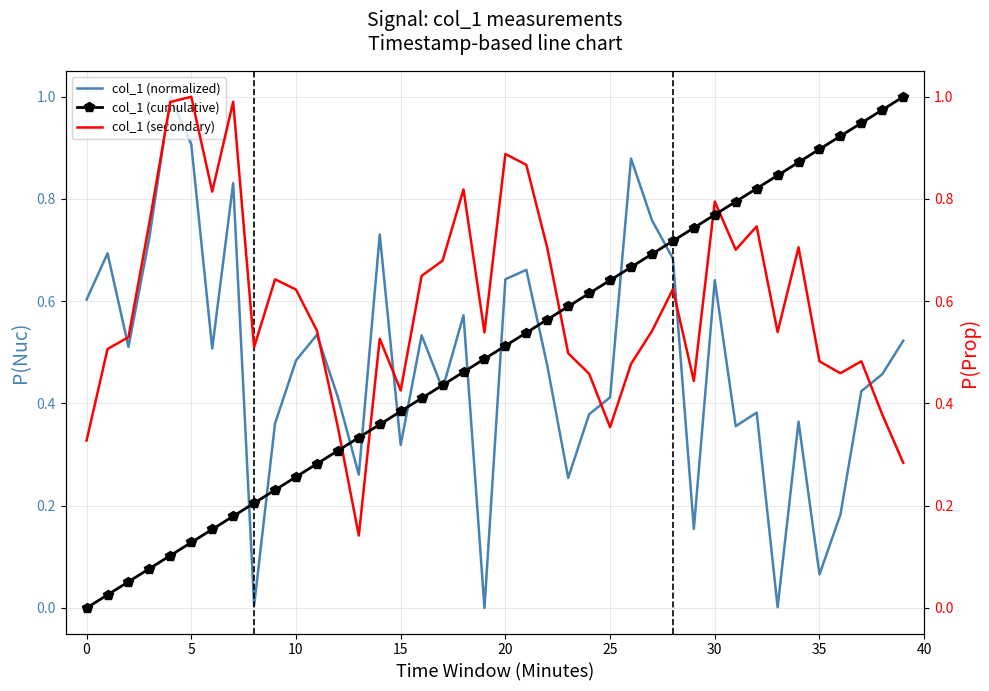

At how many categories does at least one series exceed 0?

40